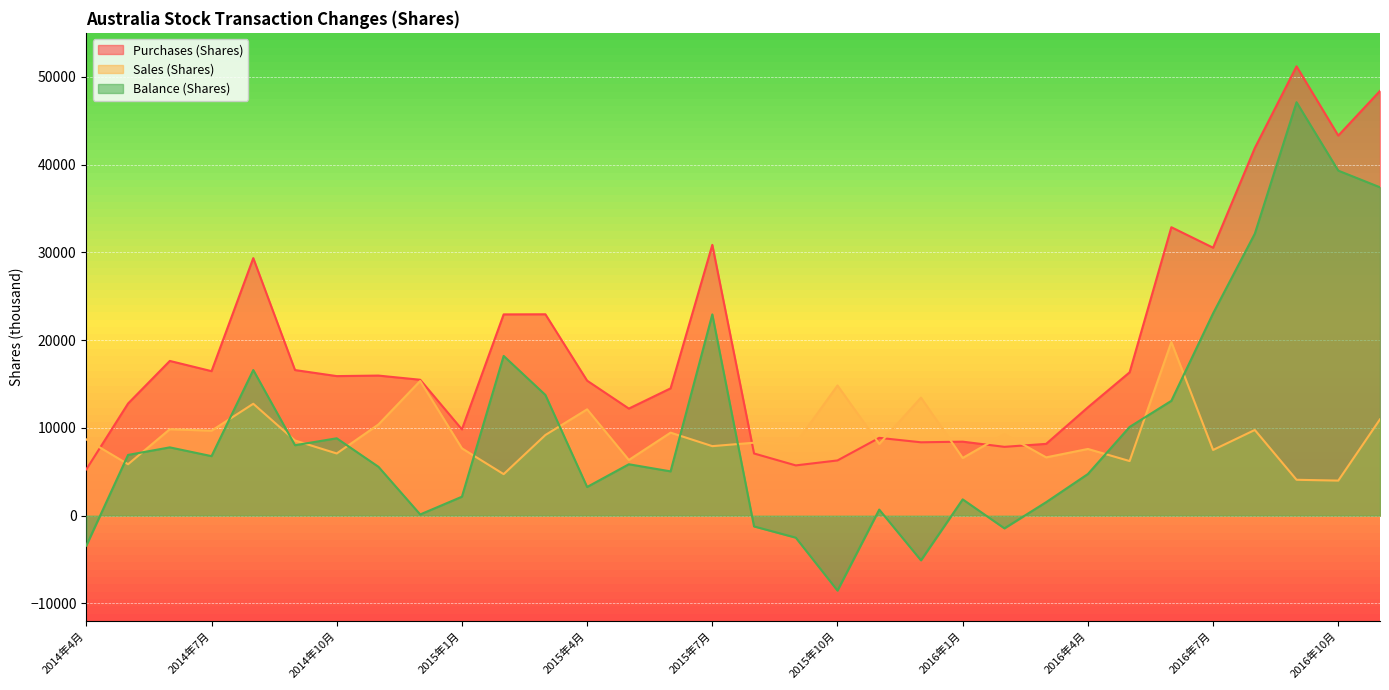

At which label does Purchases (Shares) first exceed 15898?

2014年6月